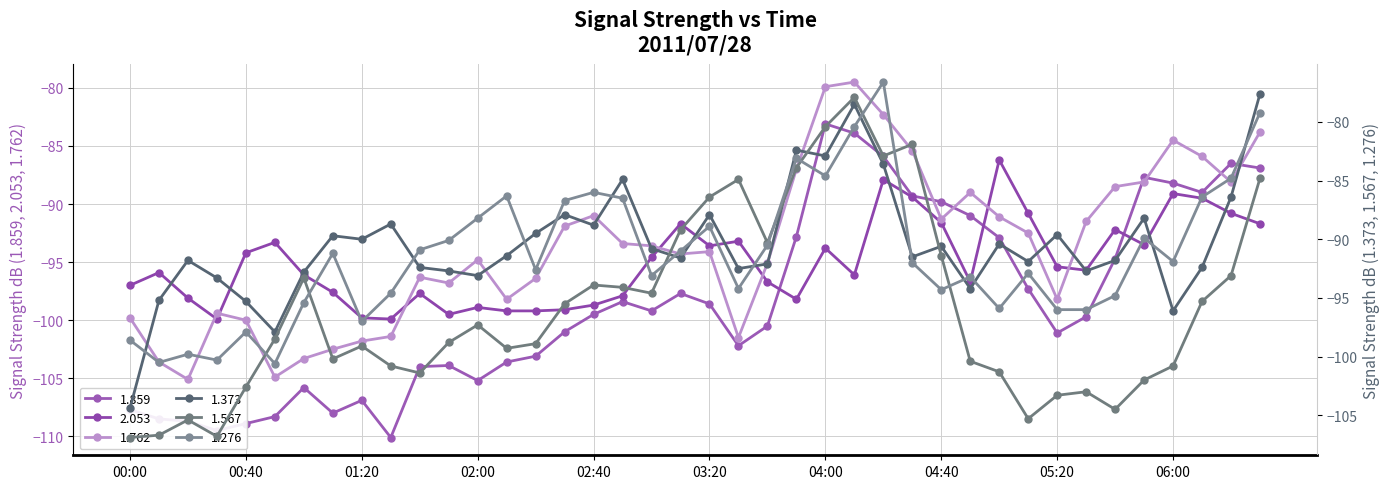

True or false: 1.373 has a value of -97.9 at 2011/07/28 00:50.

True